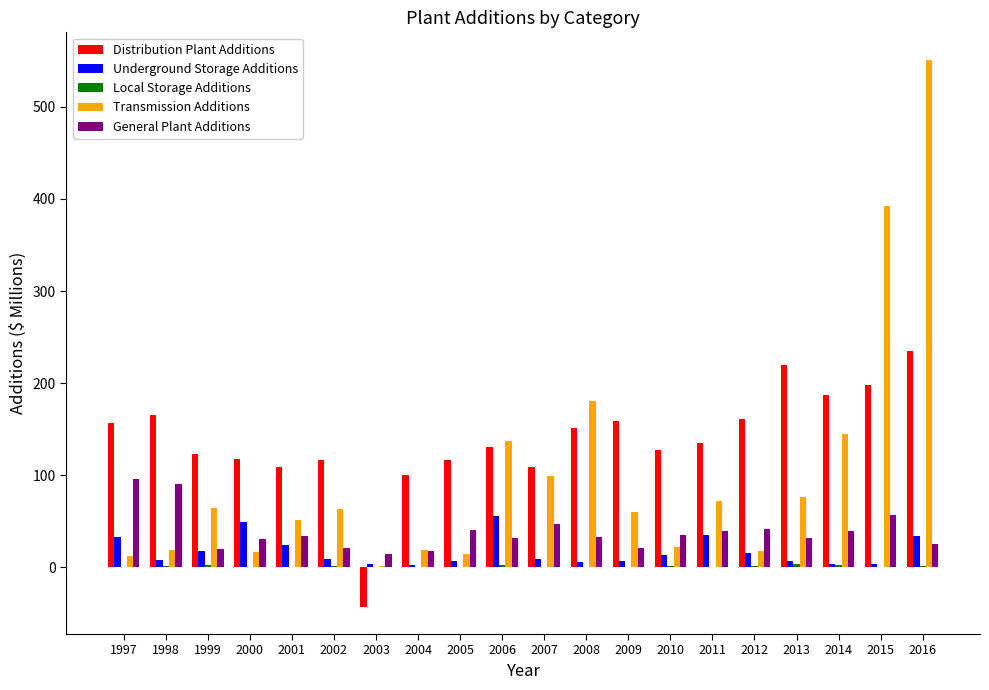

Which series changed the most between 2012 and 2013?

Transmission Additions